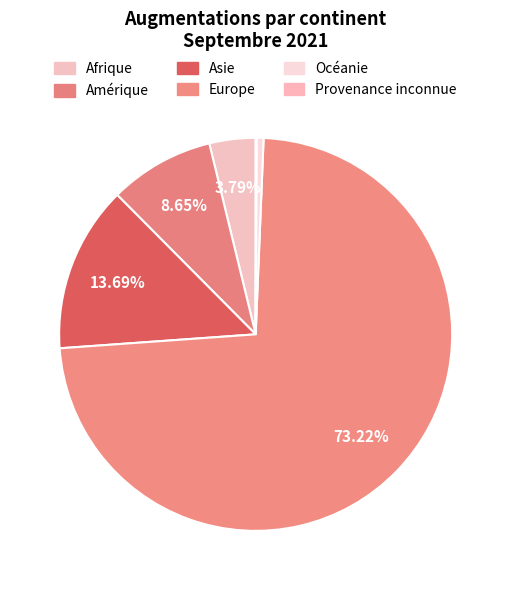

What percentage is the Océanie slice, to the nearest percent?

1%